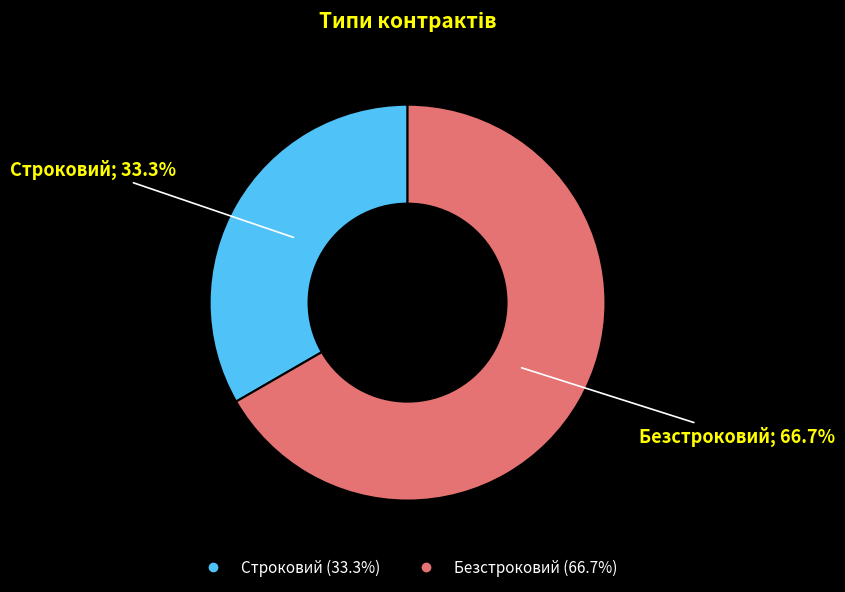

To the nearest percent, what percentage of the pie is Безстроковий?

67%